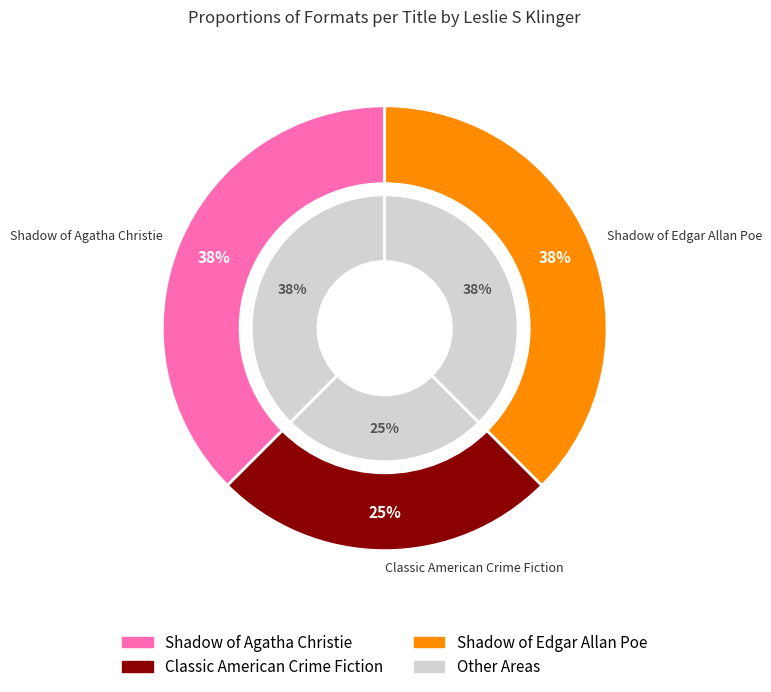

Is it true that Shadow of Edgar Allan Poe is 26% of the pie?

False